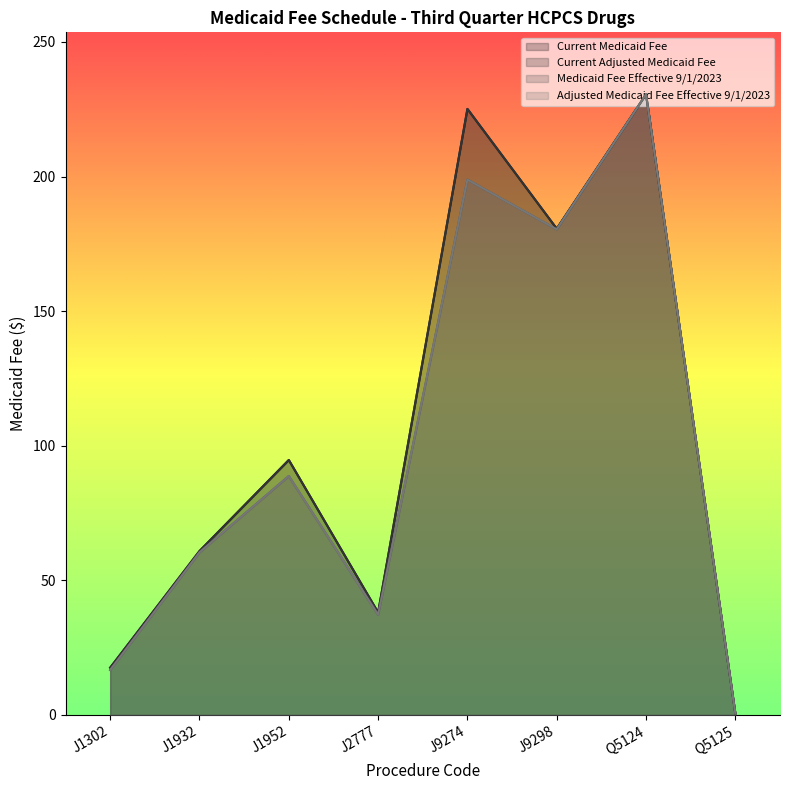

Reading left to right, extract all data points from this chart.

Current Medicaid Fee: J1302=17.6	J1932=60.9	J1952=94.7	J2777=38.1	J9274=225.1	J9298=180.6	Q5124=230.5	Q5125=0.6
Current Adjusted Medicaid Fee: J1302=17.6	J1932=60.9	J1952=94.7	J2777=38.1	J9274=225.1	J9298=180.6	Q5124=230.5	Q5125=0.6
Medicaid Fee Effective 9/1/2023: J1302=16.7	J1932=60.4	J1952=88.8	J2777=37.2	J9274=198.9	J9298=180.4	Q5124=230.5	Q5125=0.5
Adjusted Medicaid Fee Effective 9/1/2023: J1302=16.7	J1932=60.4	J1952=88.8	J2777=37.2	J9274=198.9	J9298=180.4	Q5124=230.5	Q5125=0.5